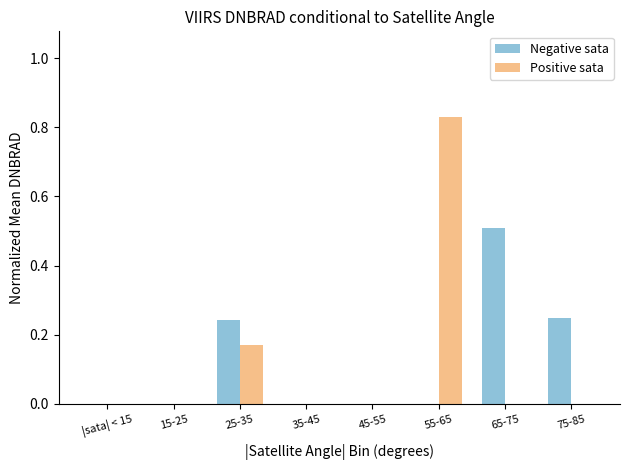

At which category is the sum across all series the highest?

55-65